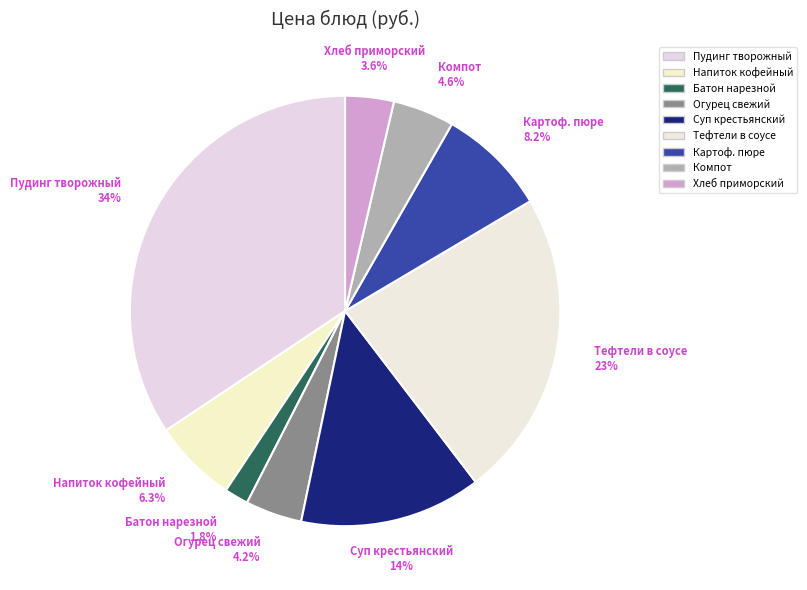

Between Тефтели в соусе and Огурец свежий, which is larger?

Тефтели в соусе